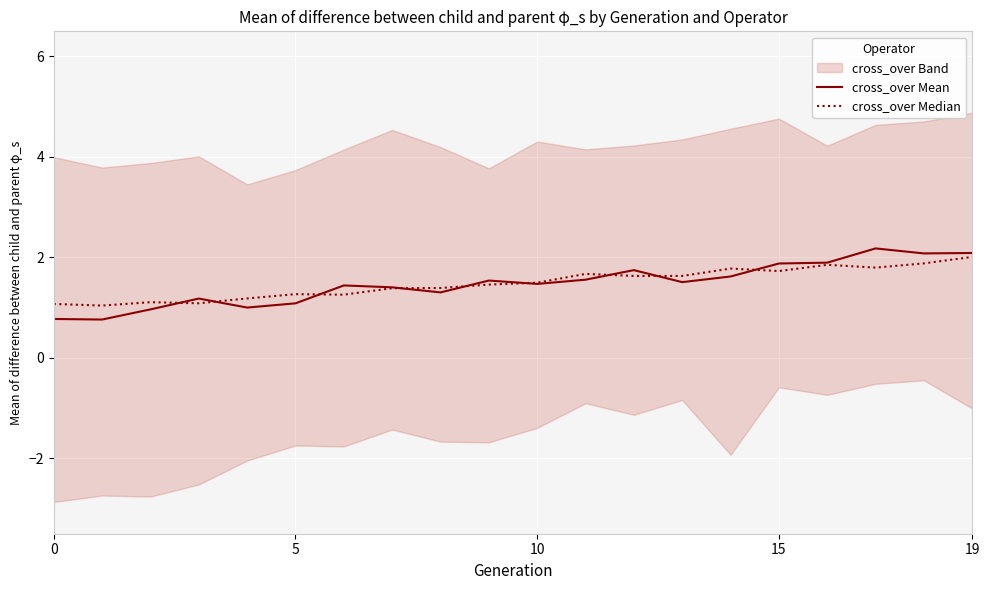

Is it true that cross_over Mean equals 2.4 at 10?

False